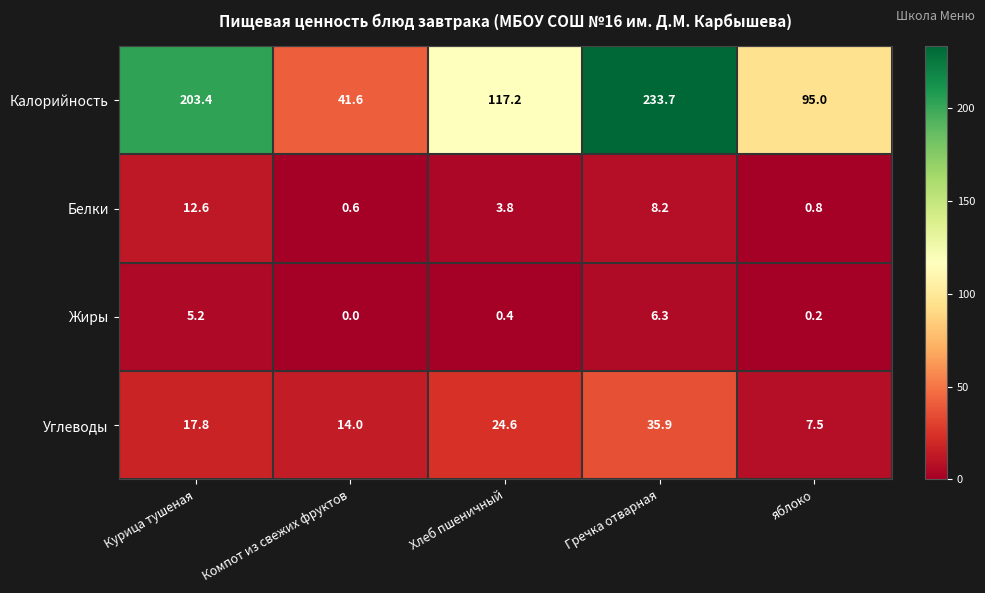

What value does the Калорийность series have at Компот из свежих фруктов?

41.6